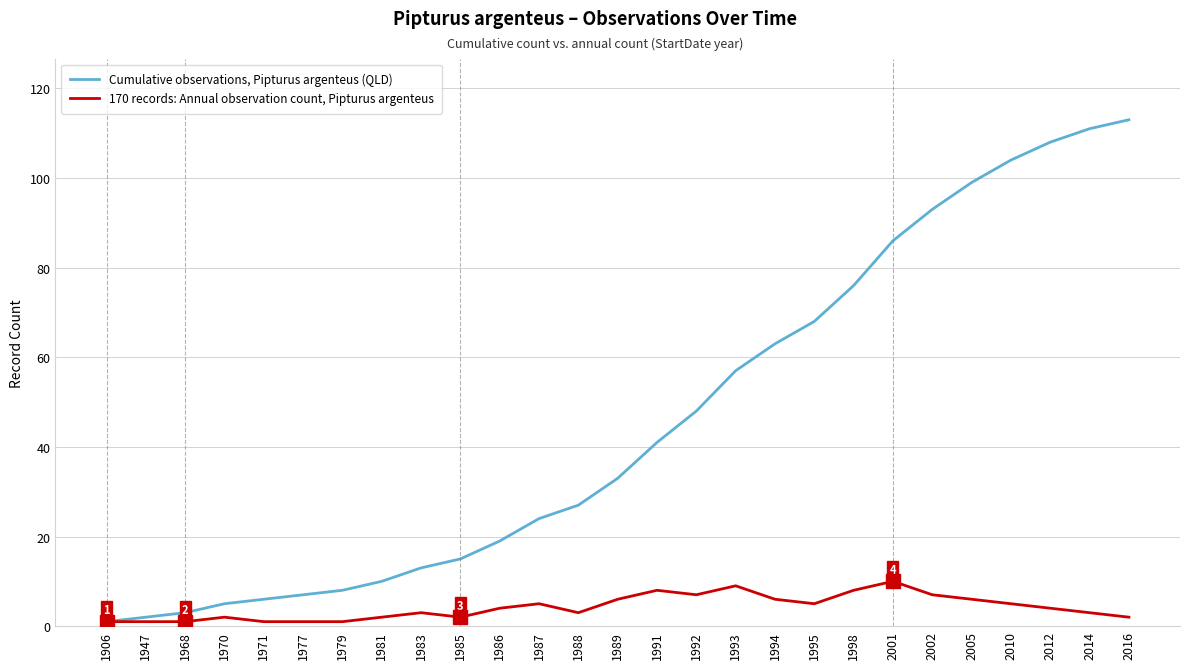

List the series in order of their overall mean, highest first.

Cumulative observations, Pipturus argenteus (QLD), 170 records: Annual observation count, Pipturus argenteus